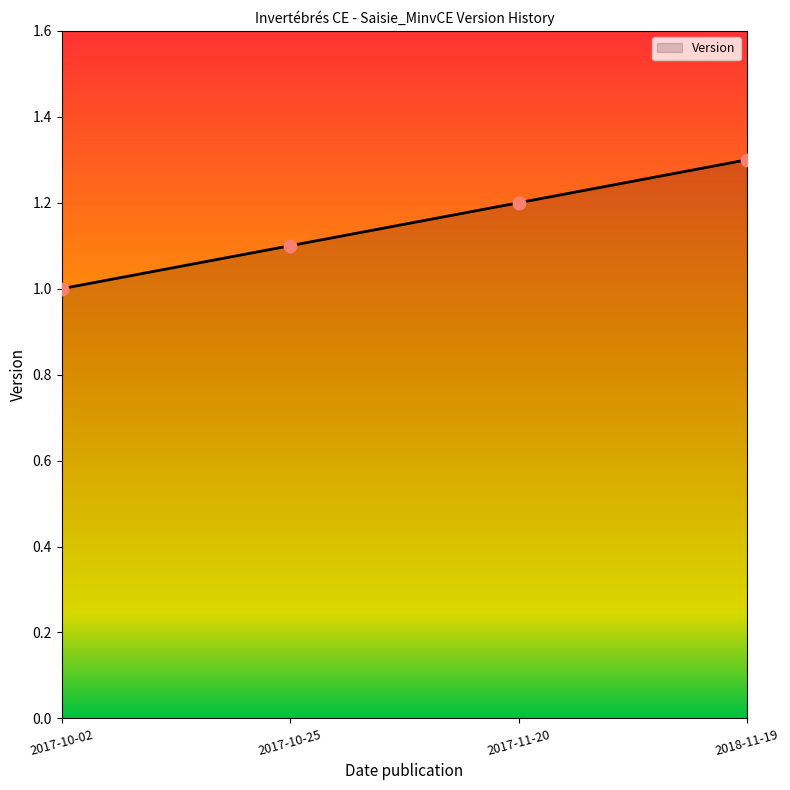

Between 2018-11-19 and 2017-10-02, which is larger?

2018-11-19